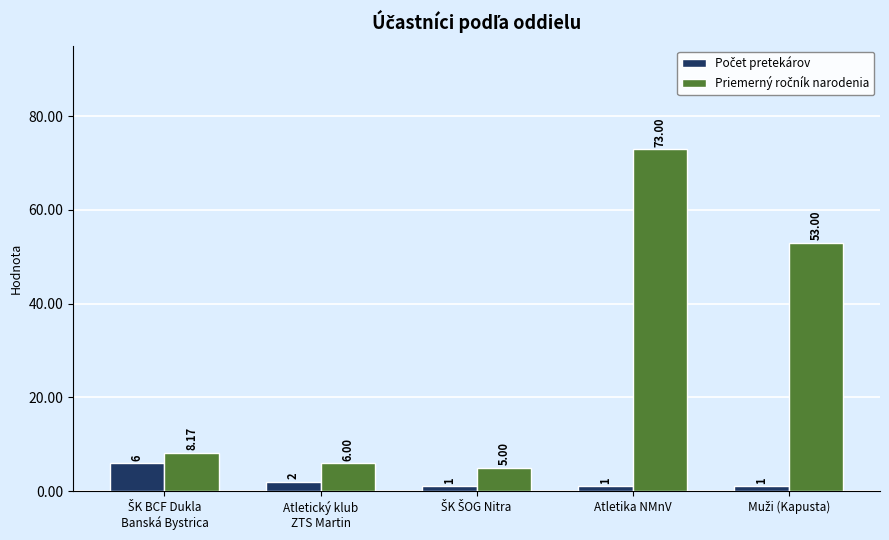

At which category does the chart reach its peak across all series?

Atletika NMnV